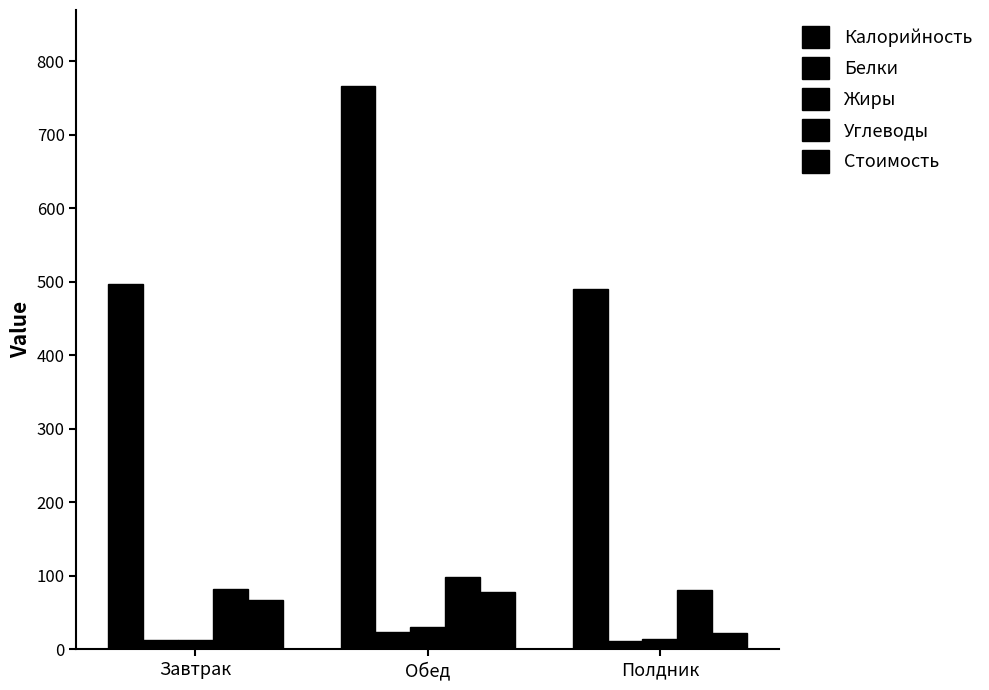

How many bars are there in total?

15